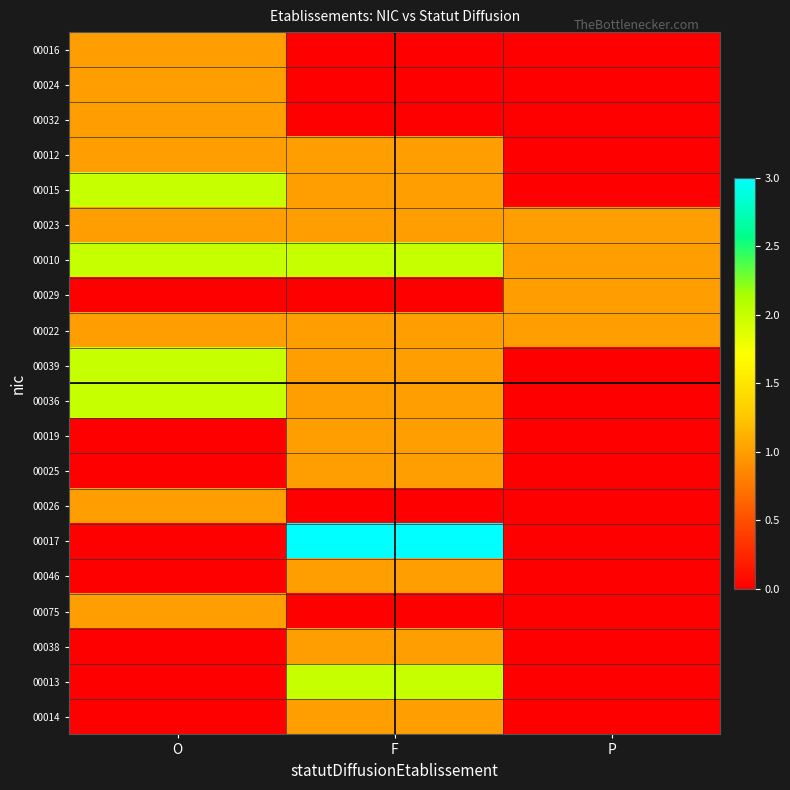

Reading right to left, list all the values displayed in this chart.

00016: P=0	F=0	O=1
00024: P=0	F=0	O=1
00032: P=0	F=0	O=1
00012: P=0	F=1	O=1
00015: P=0	F=1	O=2
00023: P=1	F=1	O=1
00010: P=1	F=2	O=2
00029: P=1	F=0	O=0
00022: P=1	F=1	O=1
00039: P=0	F=1	O=2
00036: P=0	F=1	O=2
00019: P=0	F=1	O=0
00025: P=0	F=1	O=0
00026: P=0	F=0	O=1
00017: P=0	F=3	O=0
00046: P=0	F=1	O=0
00075: P=0	F=0	O=1
00038: P=0	F=1	O=0
00013: P=0	F=2	O=0
00014: P=0	F=1	O=0